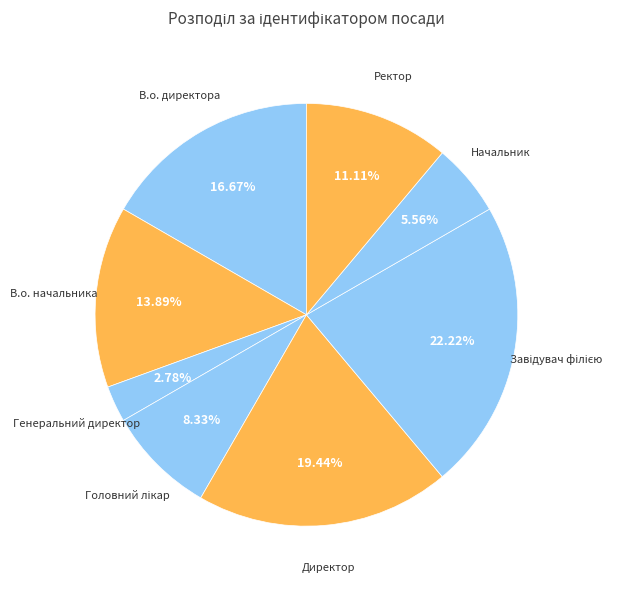

Which has a higher value, Ректор or Директор?

Директор